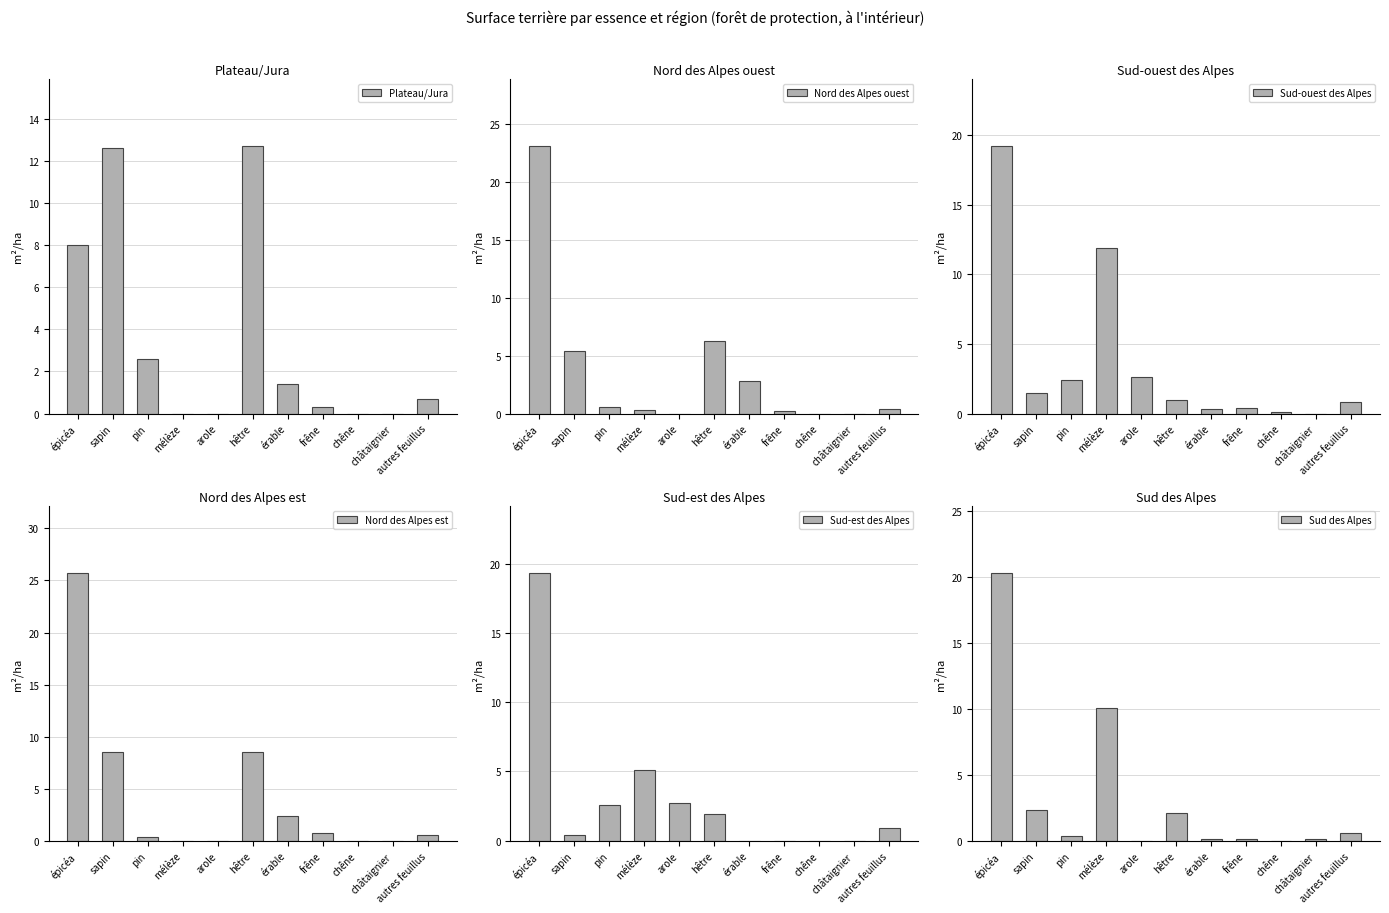

Rank the categories by Sud-est des Alpes value from lowest to highest.

érable, frêne, chêne, châtaignier, sapin, autres feuillus, hêtre, pin, arole, mélèze, épicéa